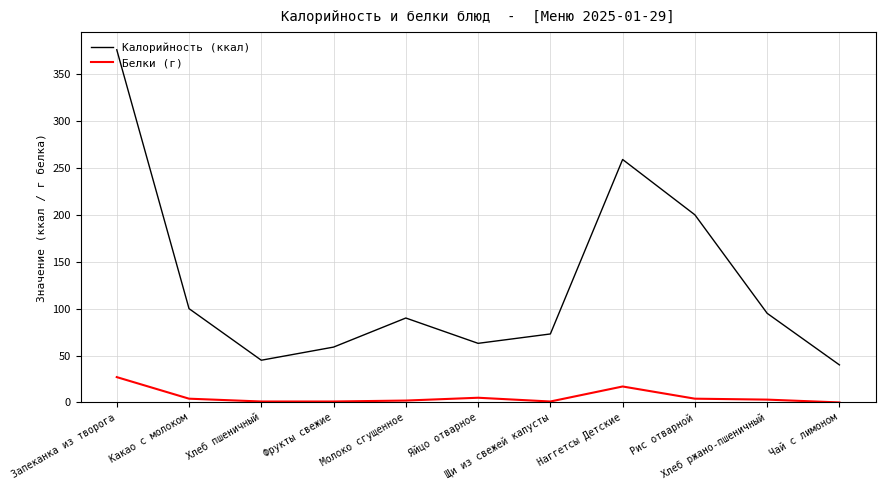

Is the value of Калорийность (ккал) at Хлеб пшеничный greater than the value of Белки (г) at Чай с лимоном?

Yes